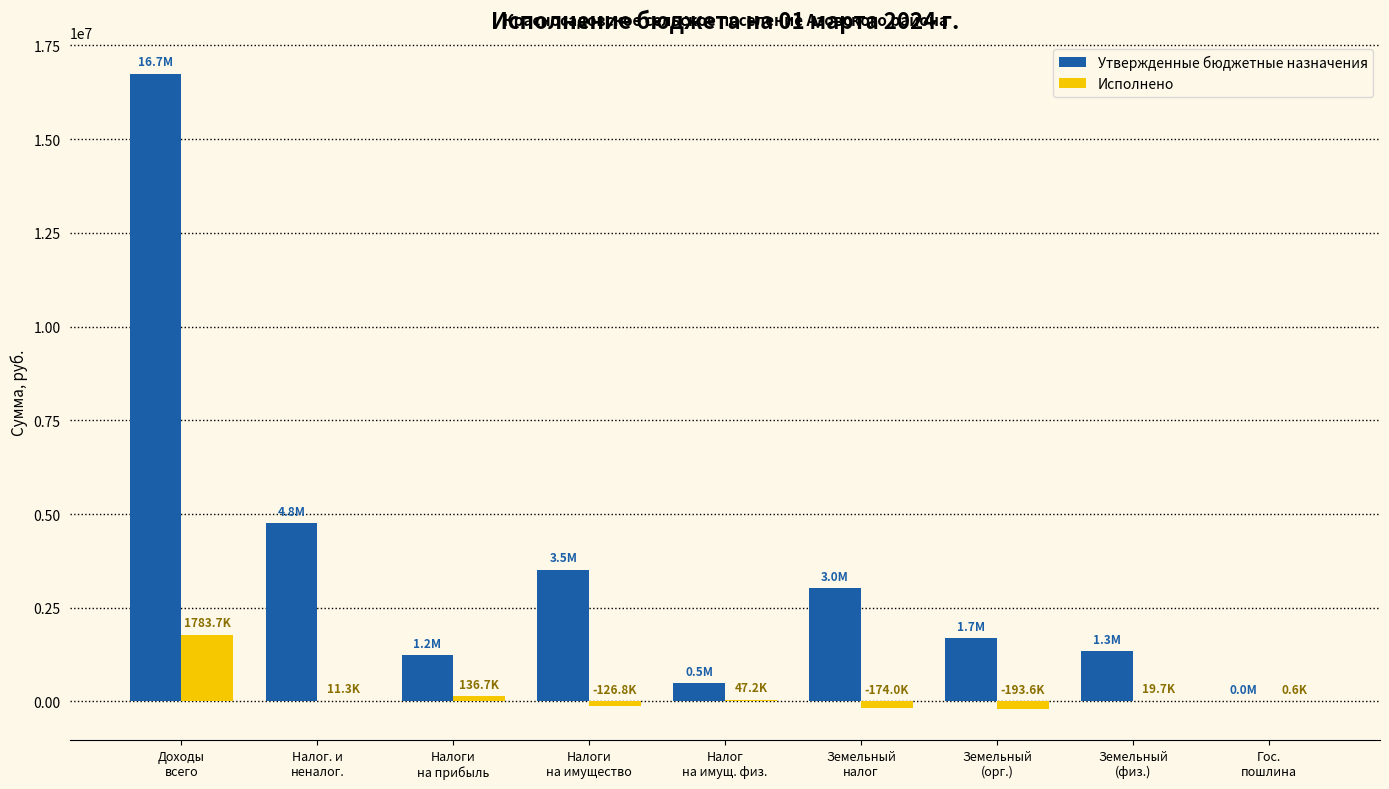

How many groups of bars are there?

9